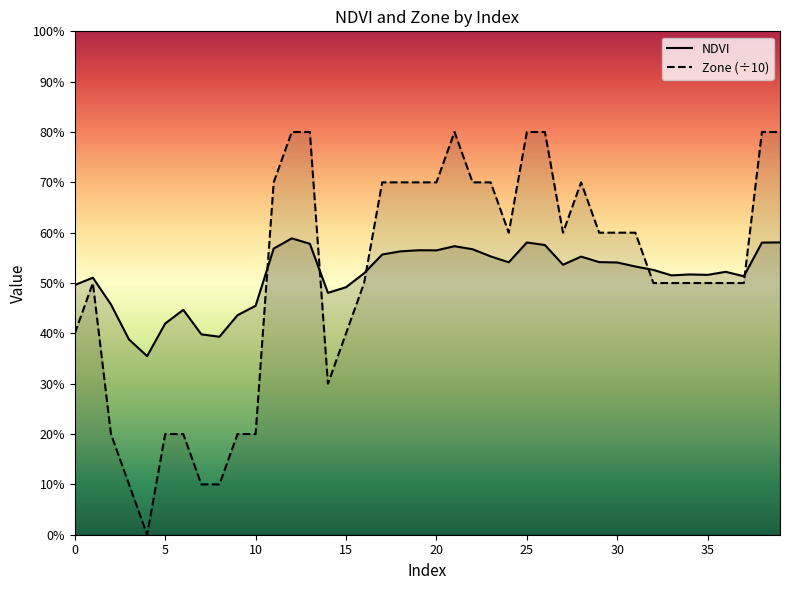

True or false: Zone and NDVI intersect in this chart.

True